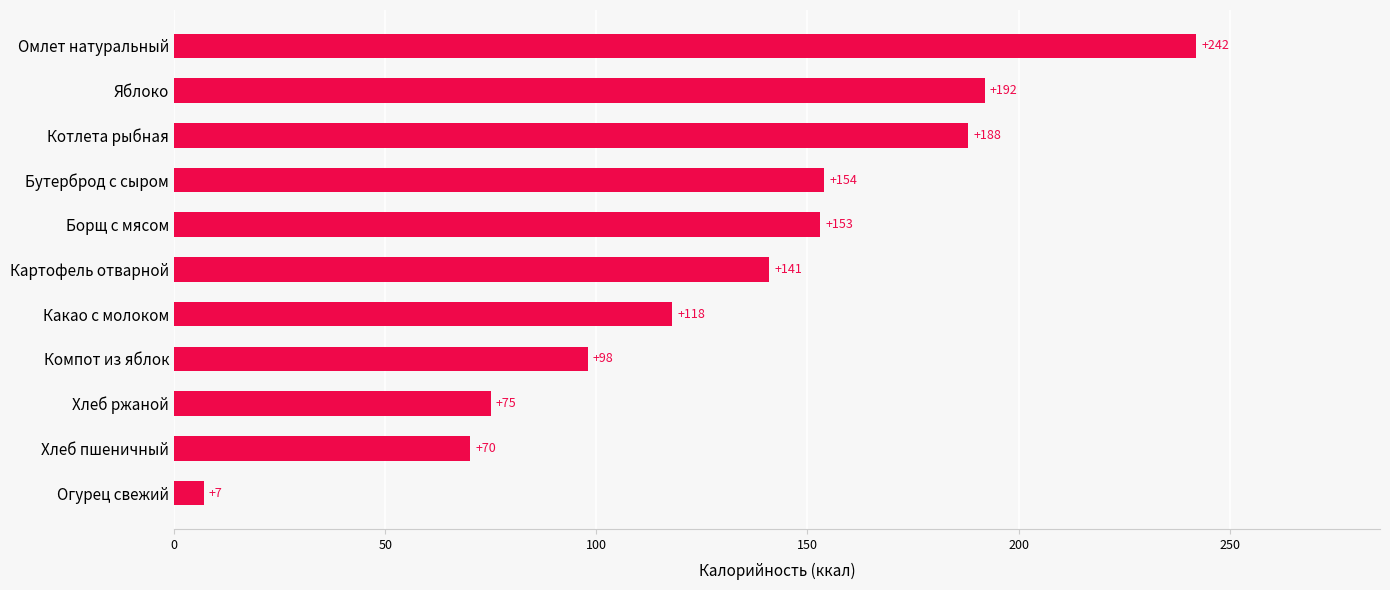

What is the change in value from Какао с молоком to Яблоко?

+74.0